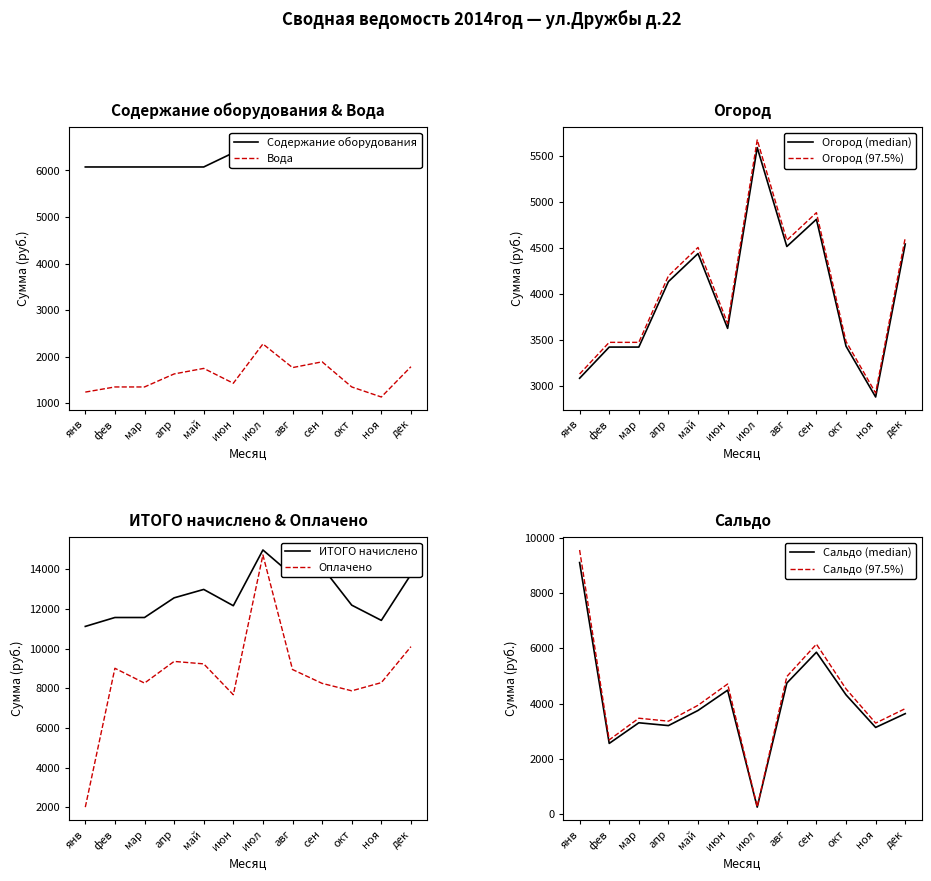

What is the maximum value for Огород (97.5%)?

5679.3